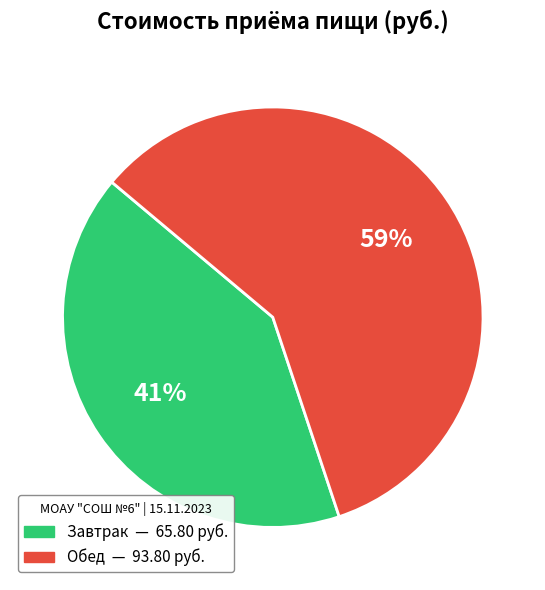

To the nearest percent, what percentage of the pie is Завтрак?

41%